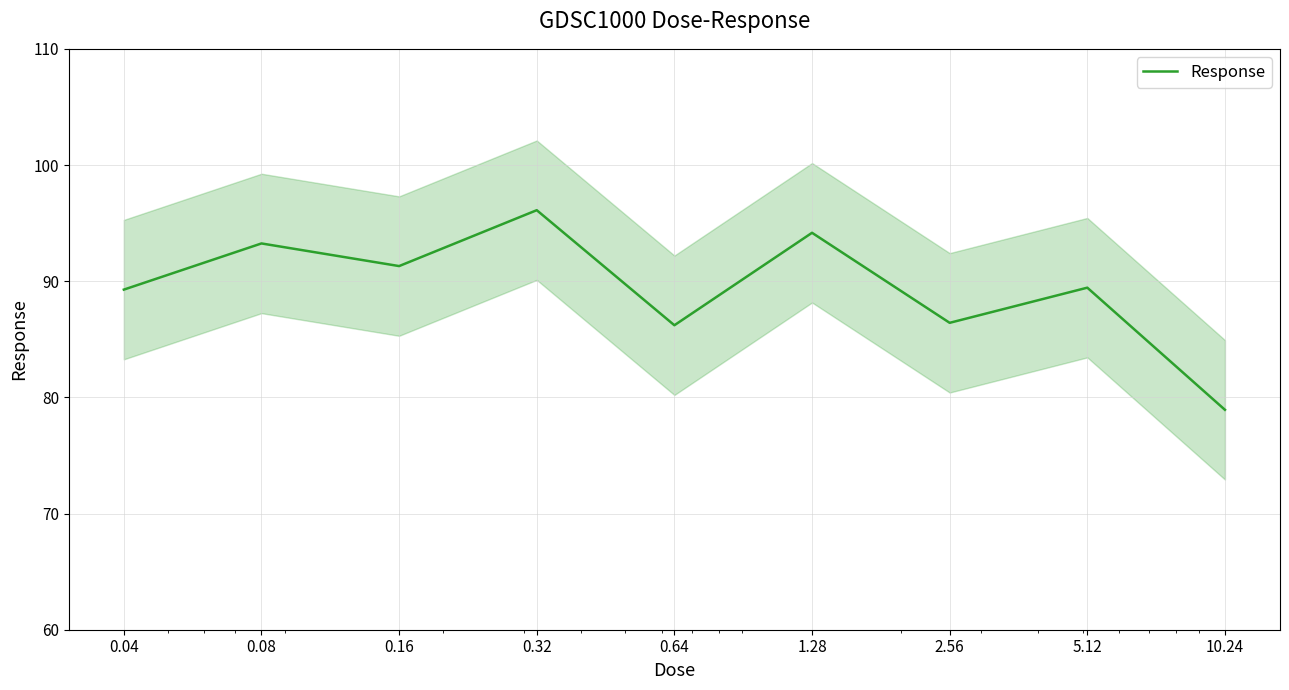

Reading right to left, extract all data points from this chart.

10.24=78.9	5.12=89.4	2.56=86.4	1.28=94.2	0.64=86.2	0.32=96.1	0.16=91.3	0.08=93.2	0.04=89.3